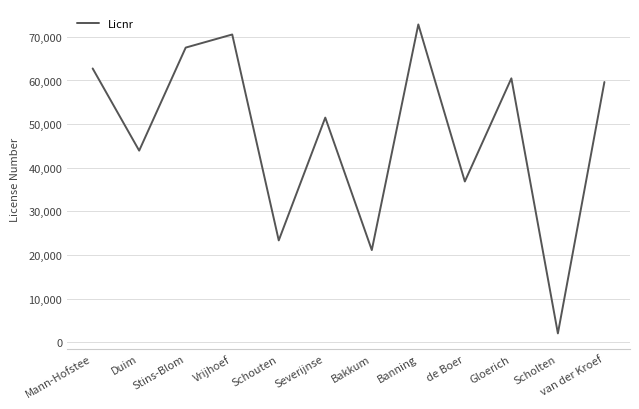

Reading left to right, what are all the values shown in this chart?

Mann-Hofstee=62753	Duim=43932	Stins-Blom=67533	Vrijhoef=70535	Schouten=23371	Severijnse=51498	Bakkum=21159	Banning=72835	de Boer=36867	Gloerich=60490	Scholten=2069	van der Kroef=59647